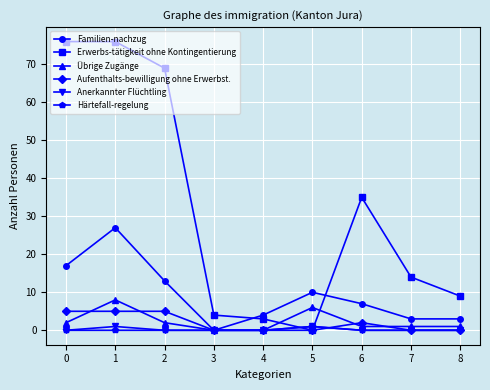

Is the value of Familien-nachzug at 1 greater than the value of Härtefall-regelung at 8?

Yes